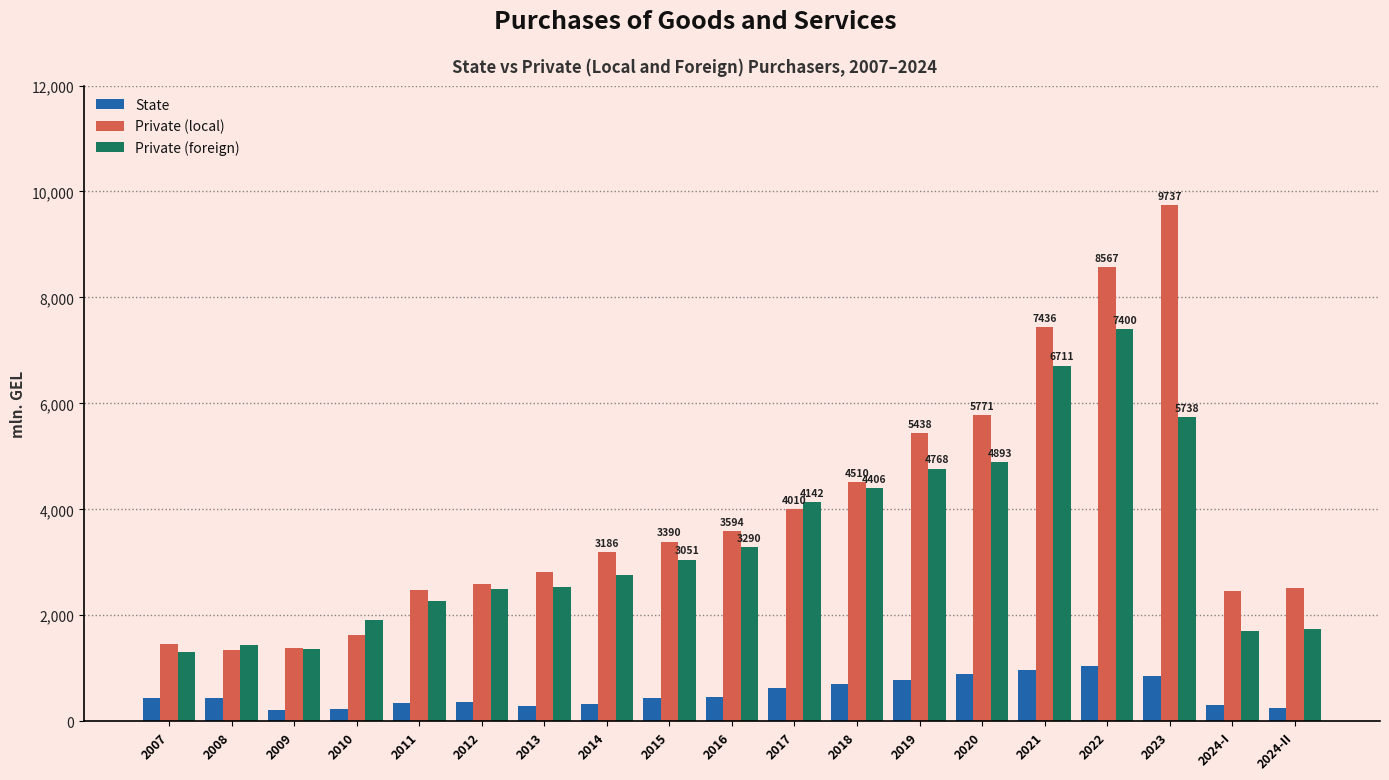

The Private (local) series shows 4373.8 at 2014. True or false?

False